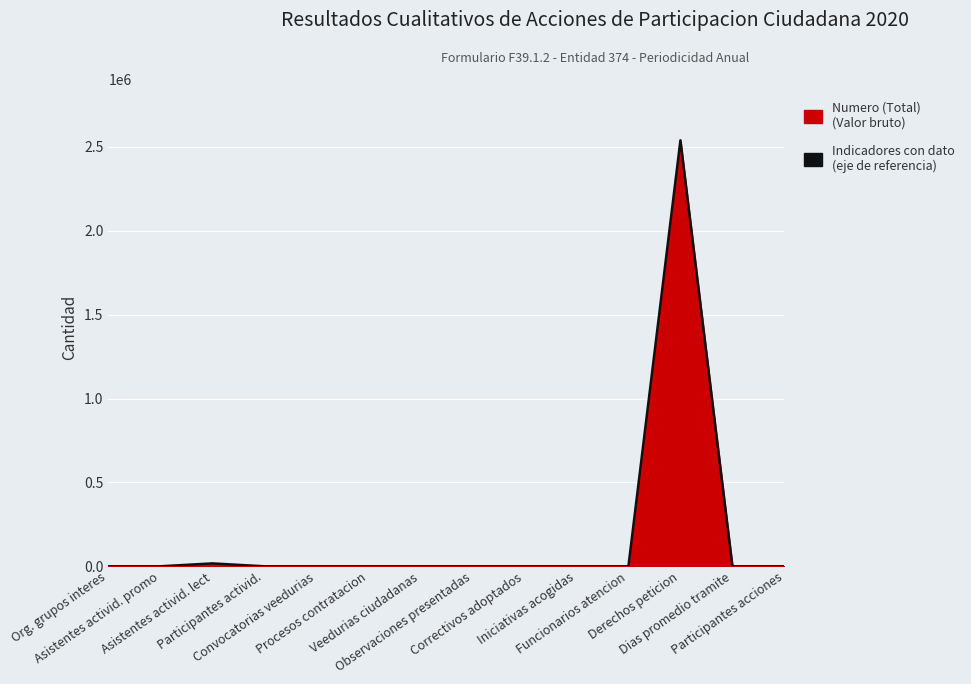

What is the difference between the maximum and minimum values?

2539764